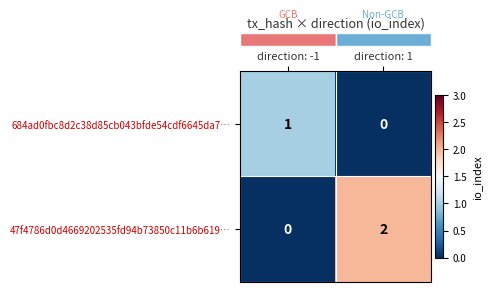

How many values in the 47f4786d0d4669202535fd94b73850c11b6b619… series are below 2?

1